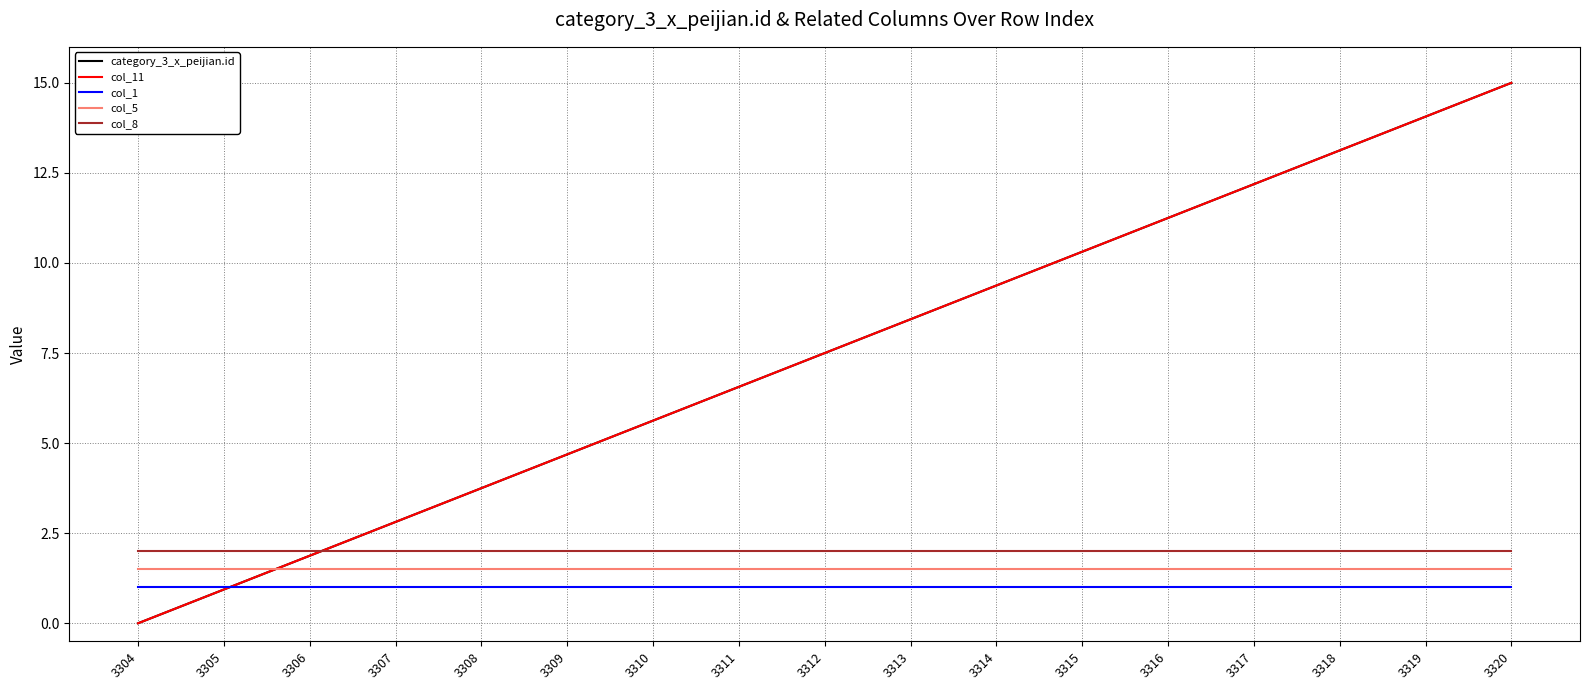

True or false: col_1 and col_5 cross at least once.

False